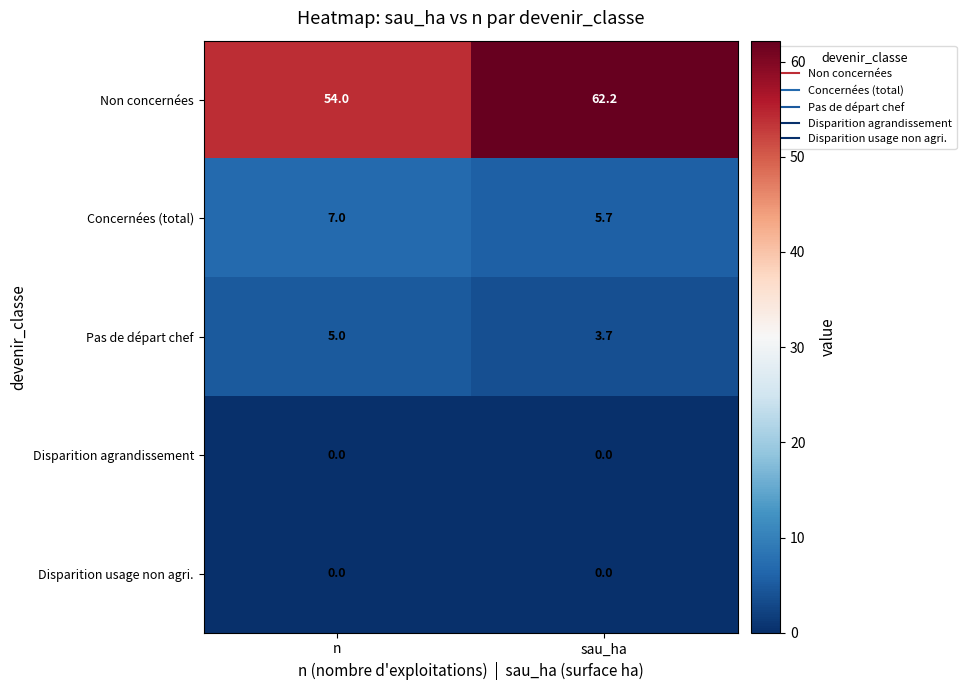

Which category has the lowest value in the Pas de départ chef series?

sau_ha